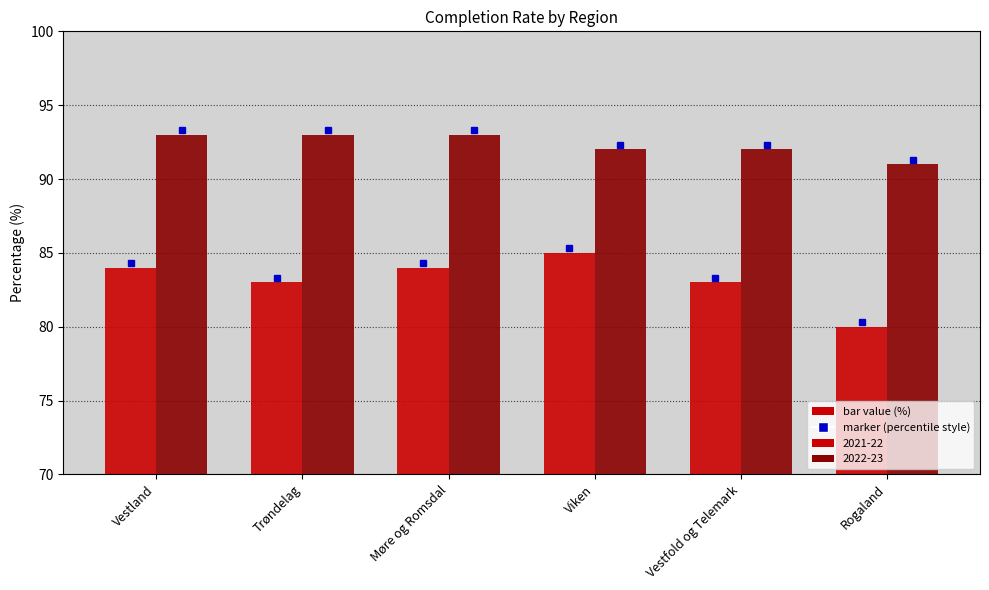

Reading left to right, what are all the values shown in this chart?

2021-22: 84	83	84	85	83	80
2022-23: 93	93	93	92	92	91